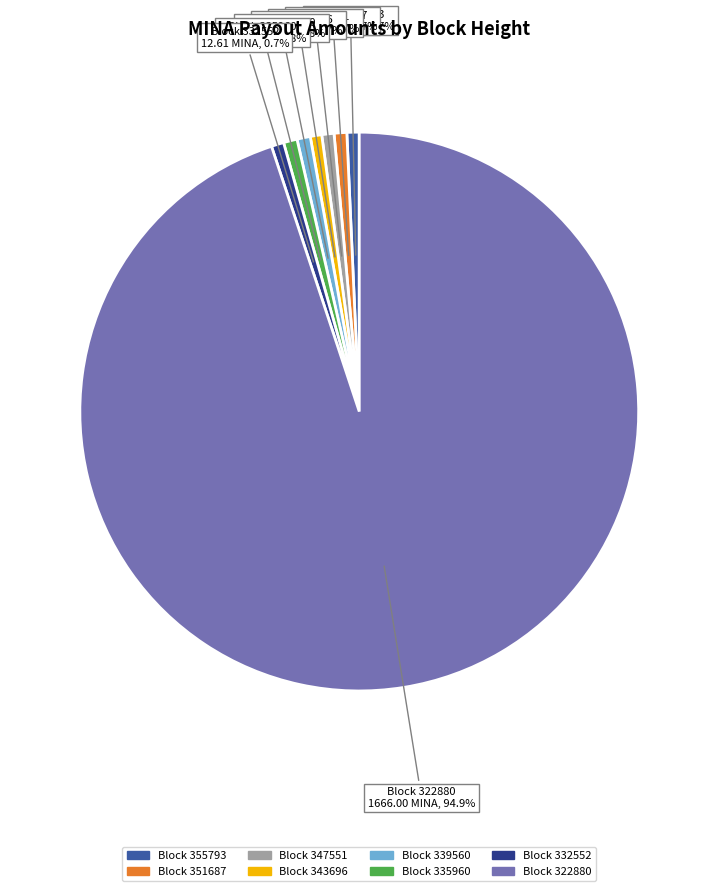

Is there any slice that represents more than half of the pie?

Yes